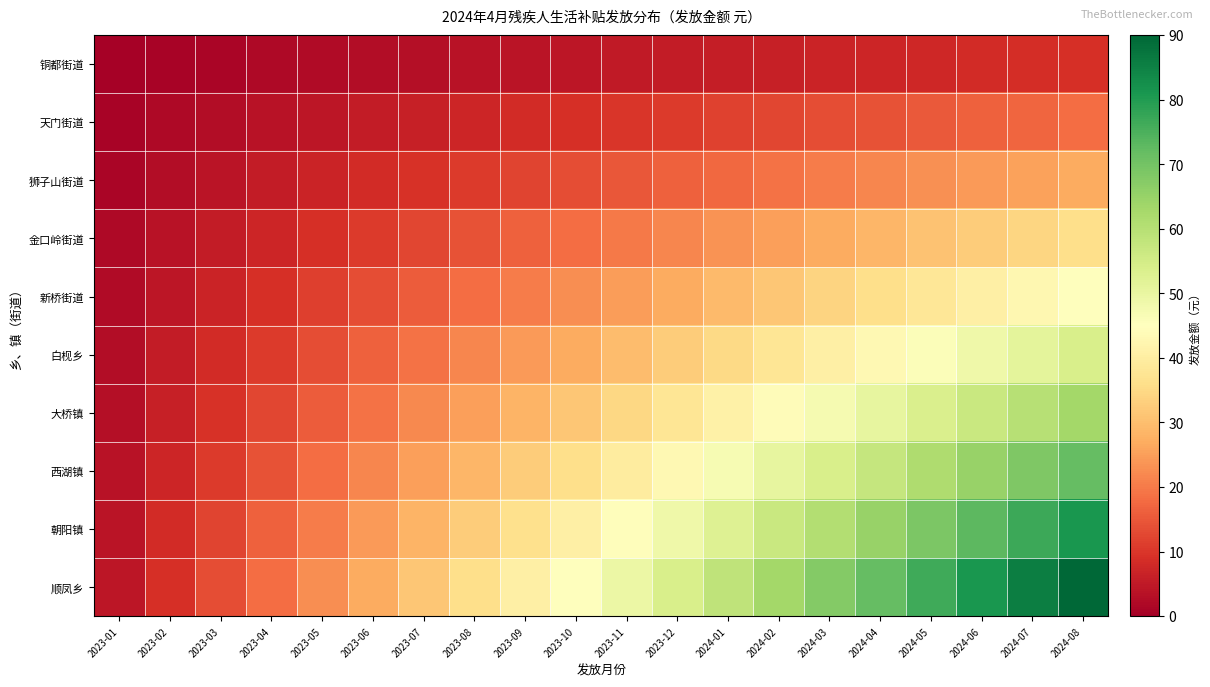

At which category does the chart reach its minimum across all series?

2023-01